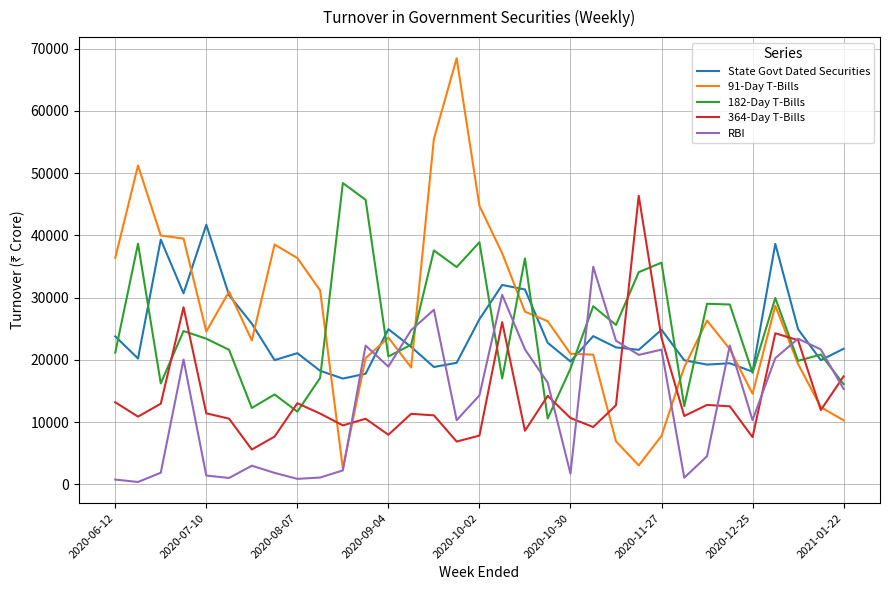

Which series has the largest range (max minus min)?

91-Day T-Bills